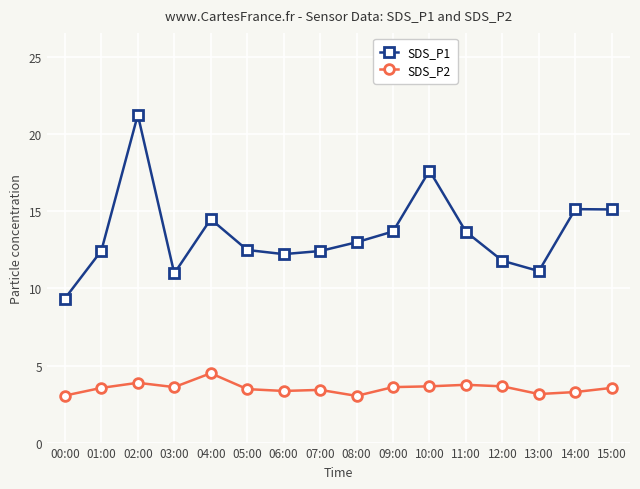

True or false: SDS_P1 and SDS_P2 cross at least once.

False